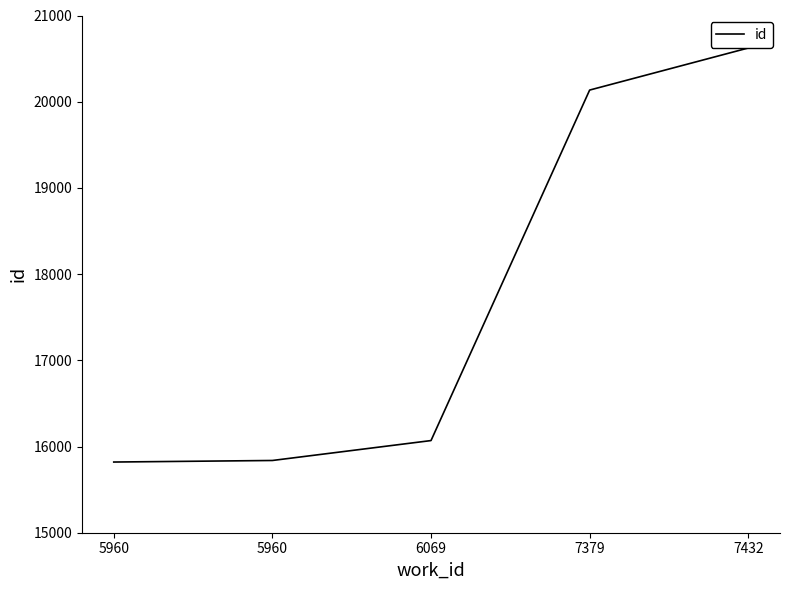

Where does the data first go above 16069?

7379